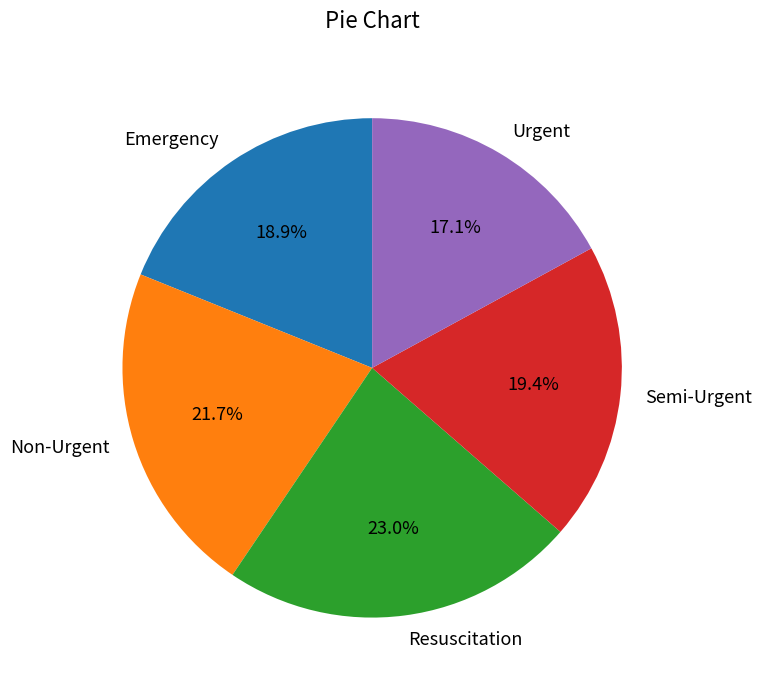

Between Resuscitation and Semi-Urgent, which is larger?

Resuscitation